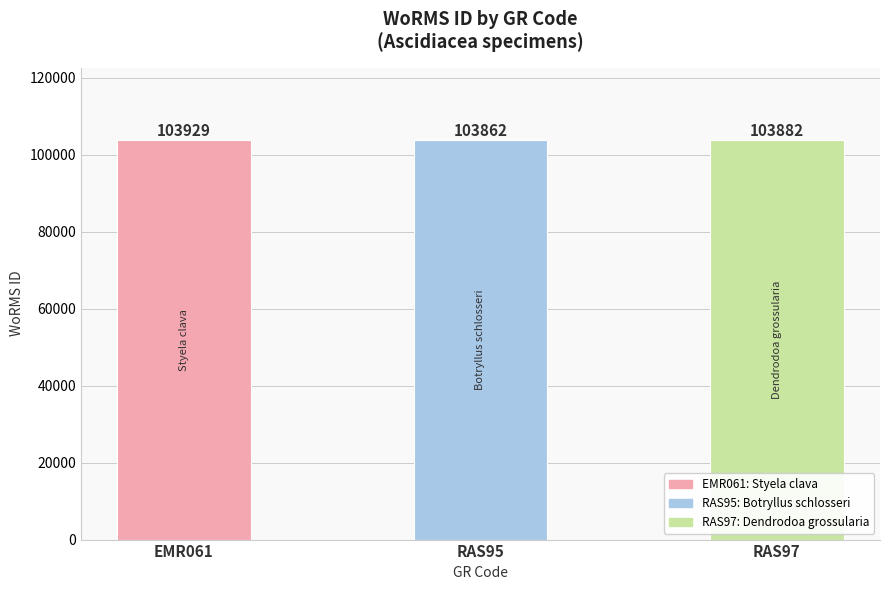

What position from the right is EMR061?

3